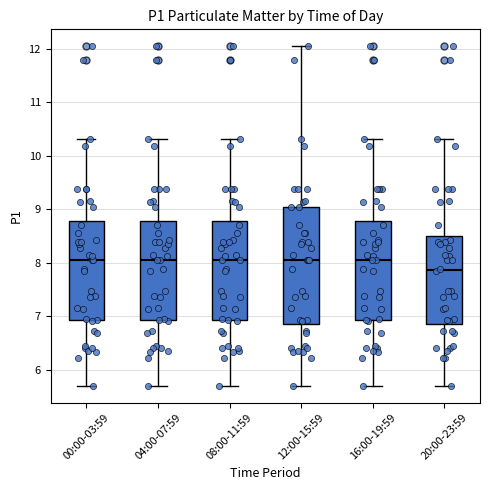

Reading left to right, read every box against the y-axis: the position of its median line, the range the box covers, and the ends of its whiskers. The values are not printed on the chart, so give them approximately, as read against the axis.

00:00-03:59: median 8.1, box 6.9 to 8.8, whiskers 5.7 to 10.3
04:00-07:59: median 8.1, box 6.9 to 8.8, whiskers 5.7 to 10.3
08:00-11:59: median 8.1, box 6.9 to 8.8, whiskers 5.7 to 10.3
12:00-15:59: median 8.1, box 6.9 to 9.1, whiskers 5.7 to 12.1
16:00-19:59: median 8.1, box 6.9 to 8.8, whiskers 5.7 to 10.3
20:00-23:59: median 7.9, box 6.9 to 8.5, whiskers 5.7 to 10.3